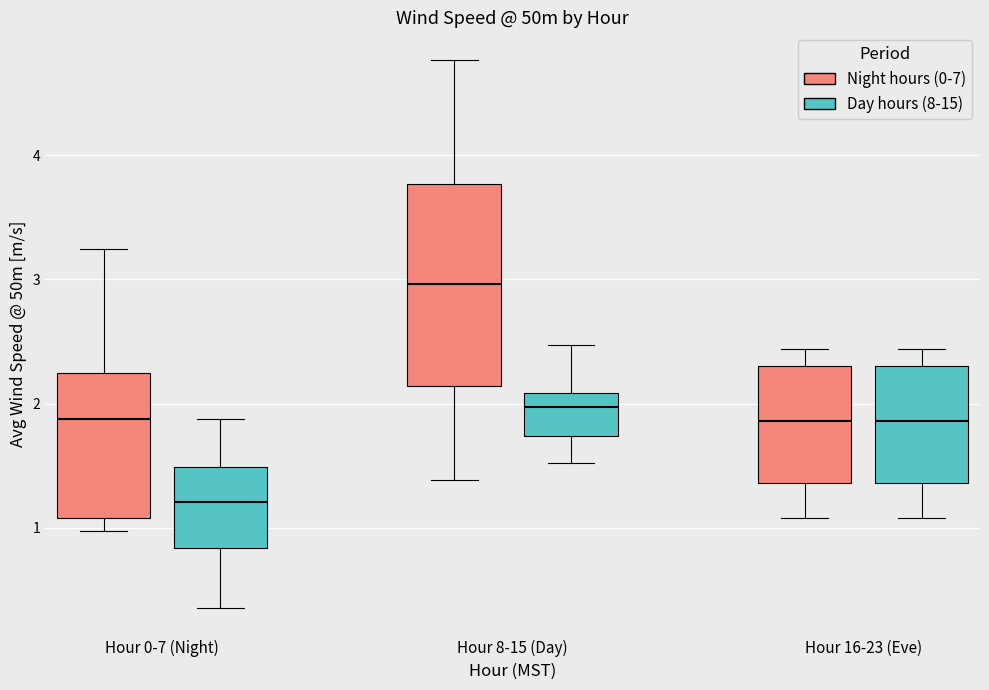

Reading left to right, transcribe this box plot: for each box, give where its median line is, the range the box spans, and where its two whiskers end, as read against the y-axis. The values are not printed on the chart, so give them approximately, as read against the axis.

Hour 0-7 (Night) (Night hours (0-7)): median 1.9, box 1.1 to 2.2, whiskers 1.0 to 3.2
Hour 0-7 (Night) (Day hours (8-15)): median 1.2, box 0.8 to 1.5, whiskers 0.4 to 1.9
Hour 8-15 (Day) (Night hours (0-7)): median 3.0, box 2.1 to 3.8, whiskers 1.4 to 4.8
Hour 8-15 (Day) (Day hours (8-15)): median 2.0, box 1.7 to 2.1, whiskers 1.5 to 2.5
Hour 16-23 (Eve) (Night hours (0-7)): median 1.9, box 1.4 to 2.3, whiskers 1.1 to 2.4
Hour 16-23 (Eve) (Day hours (8-15)): median 1.9, box 1.4 to 2.3, whiskers 1.1 to 2.4